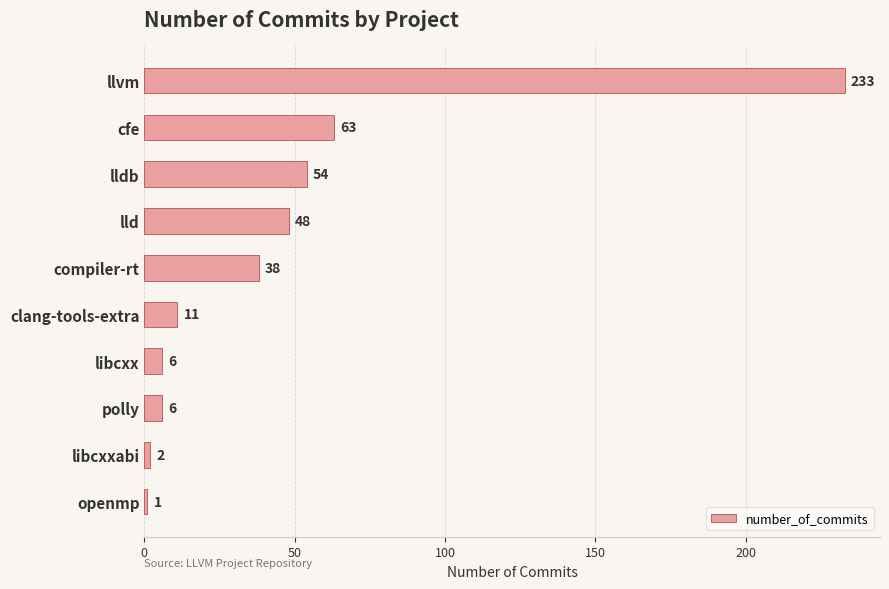

True or false: the data shows 11 at clang-tools-extra.

True